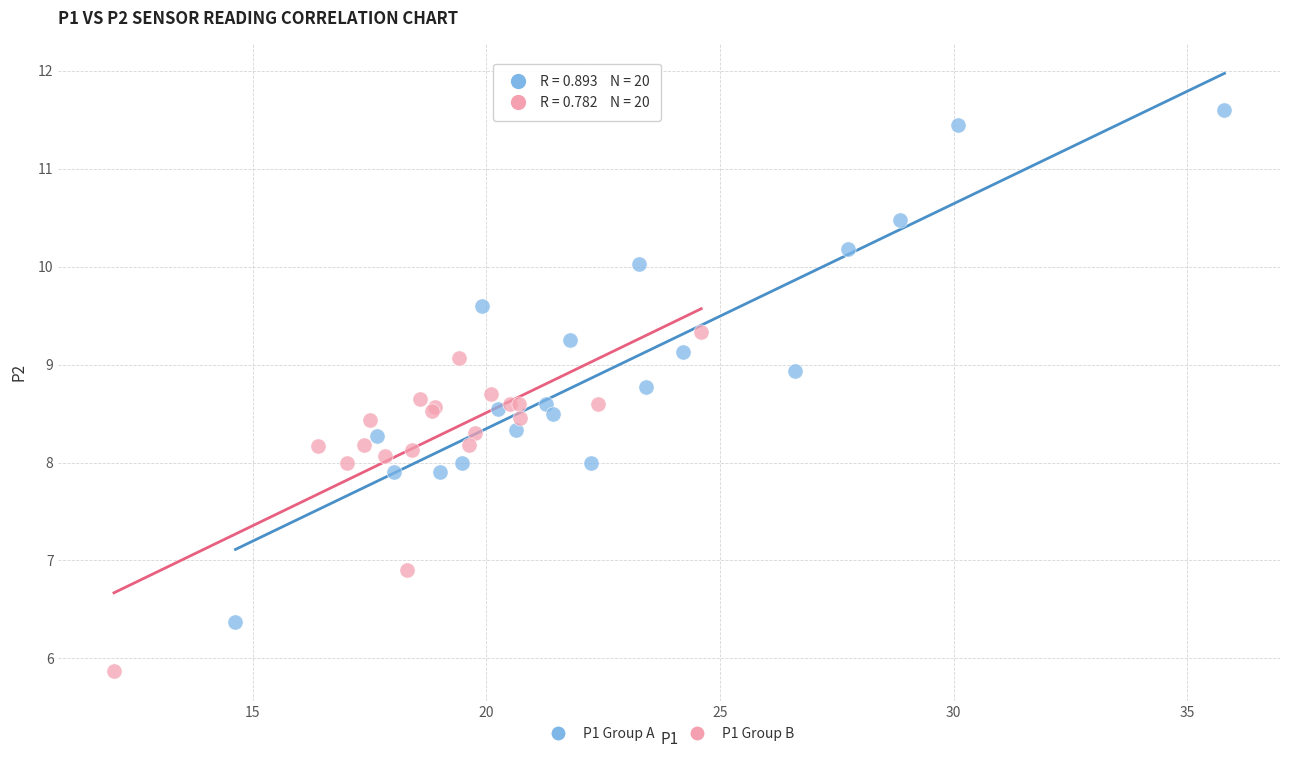

Which series reaches the minimum Y coordinate?

P1 Group B